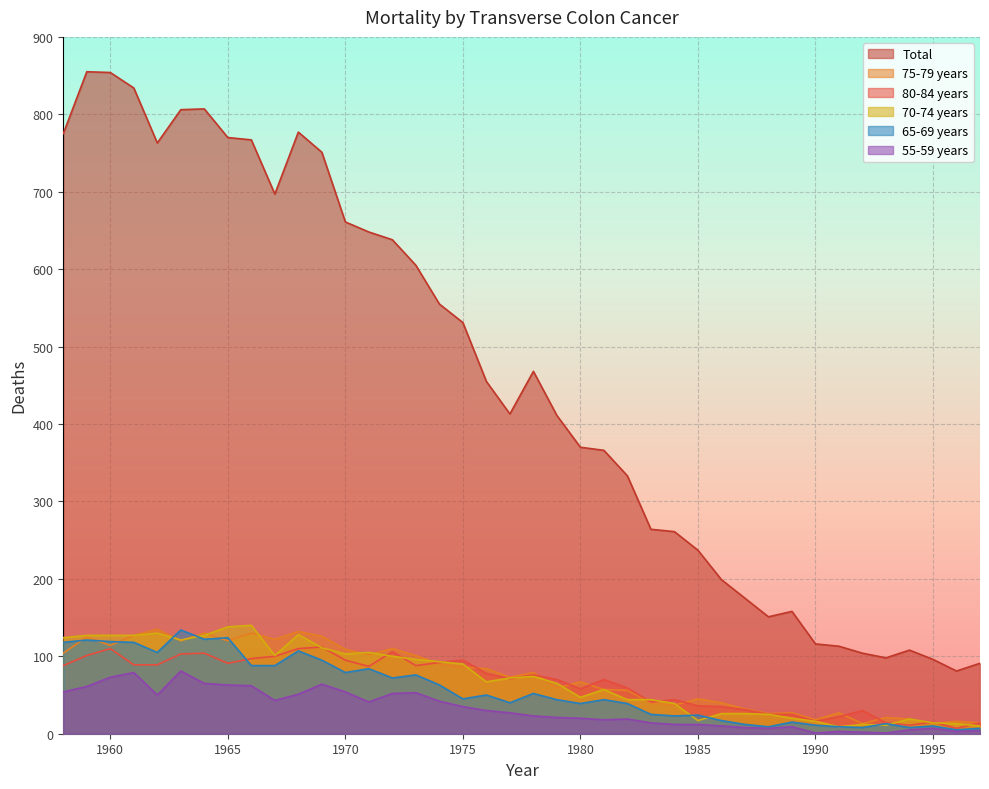

How many interior local valleys does the Total series have?

6